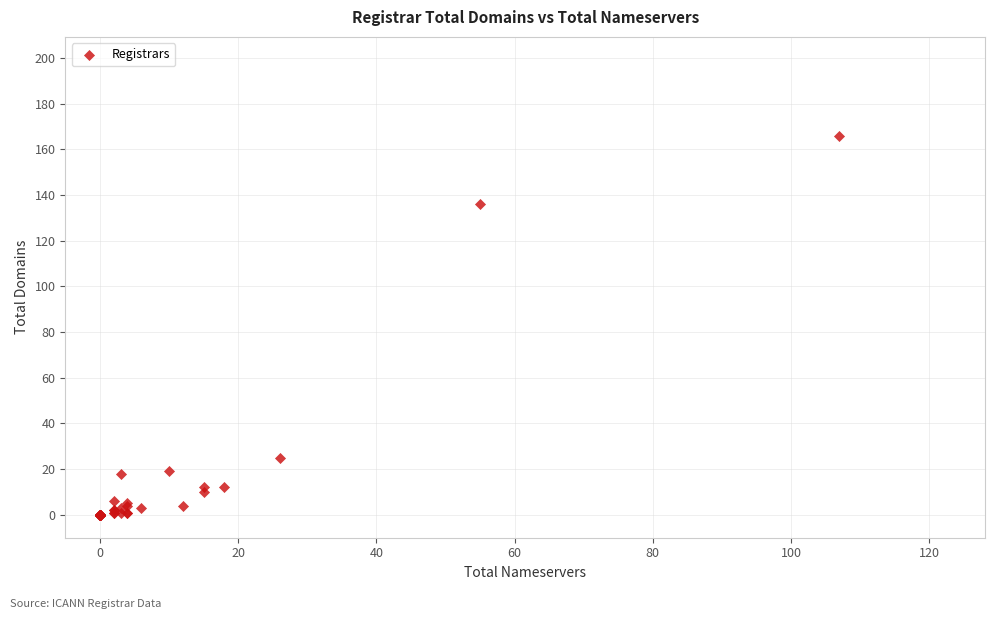

What Y value in the scatter plot is closest to 83?

136